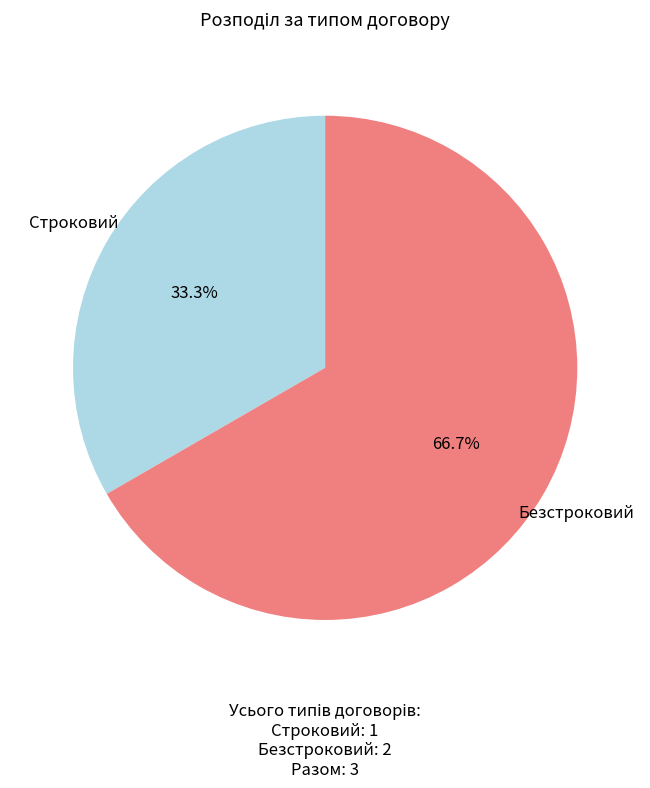

What percentage is the Безстроковий slice, to the nearest percent?

67%